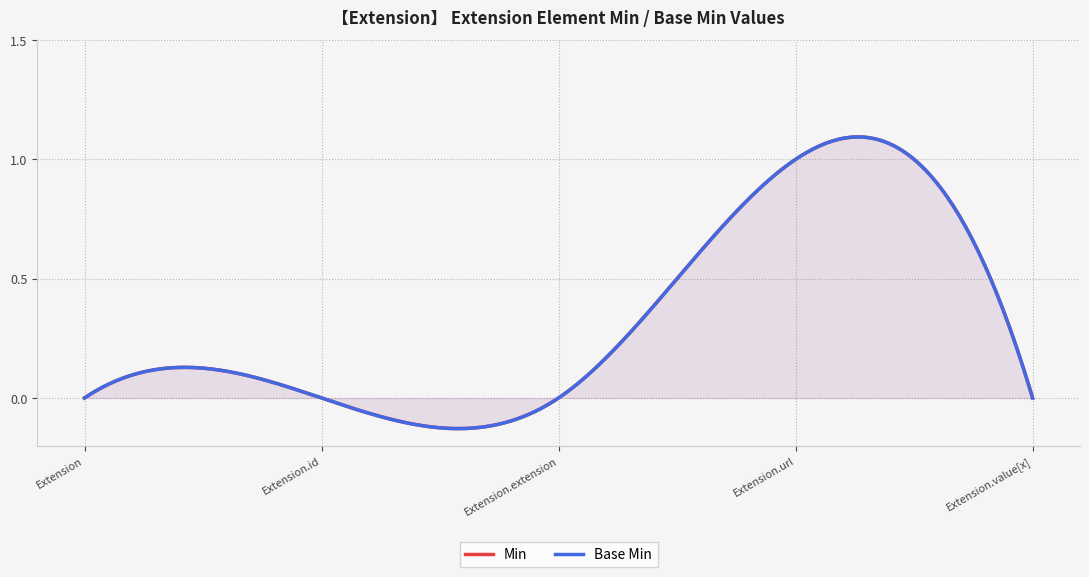

Which category has the highest value in the Min series?

Extension.url